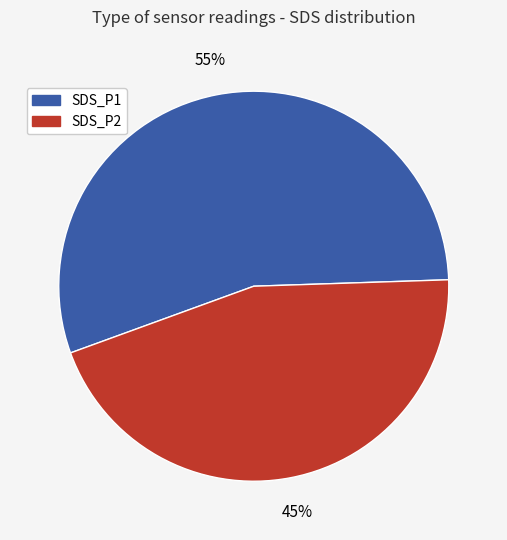

What is the smallest slice in the pie chart?

SDS_P2